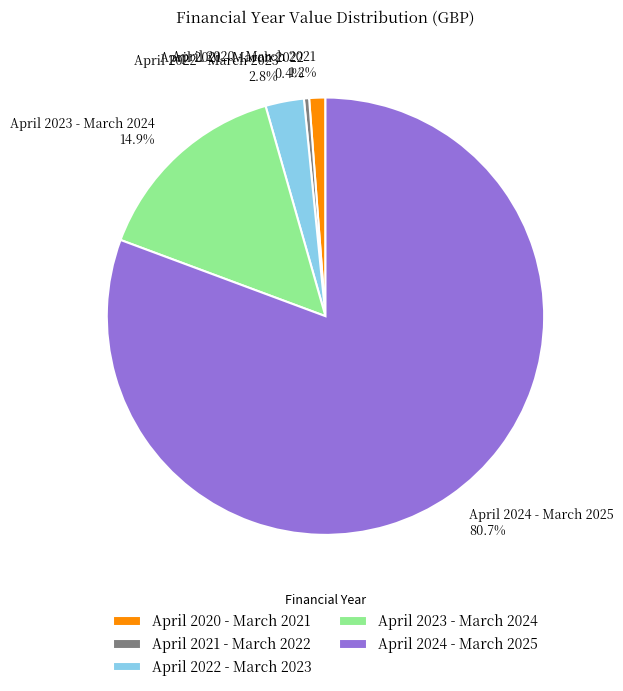

To the nearest percent, what percentage of the pie is April 2024 - March 2025?

81%